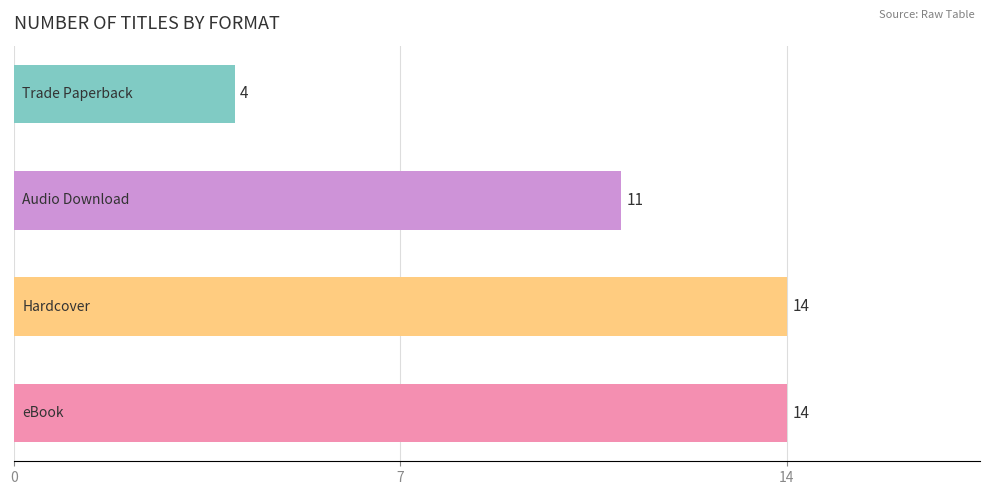

Count the values in the range 11 to 14.

3